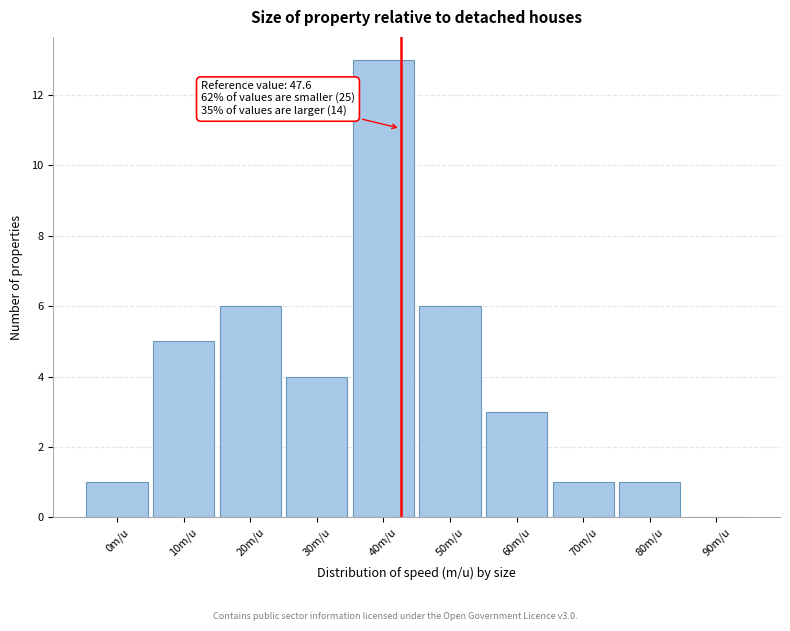

Reading left to right, what are all the values shown in this chart?

0m/u=1	10m/u=5	20m/u=6	30m/u=4	40m/u=13	50m/u=6	60m/u=3	70m/u=1	80m/u=1	90m/u=0